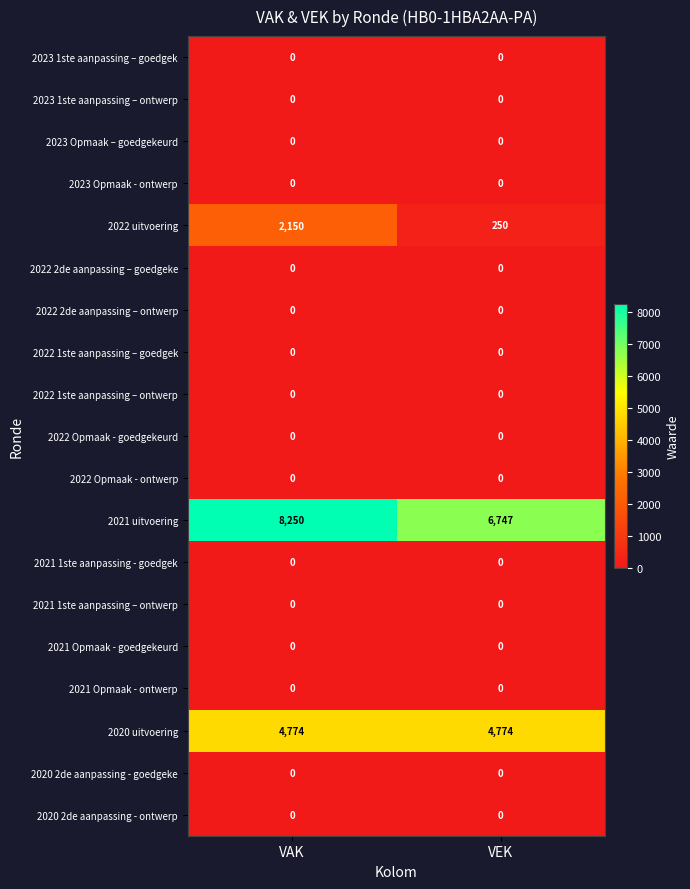

List the labels in order of 2021 uitvoering value, largest first.

VAK, VEK